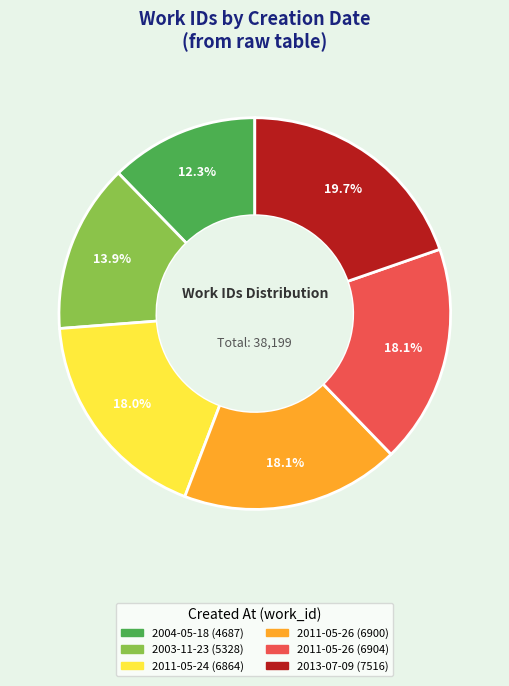

Is there any slice that represents more than half of the pie?

No